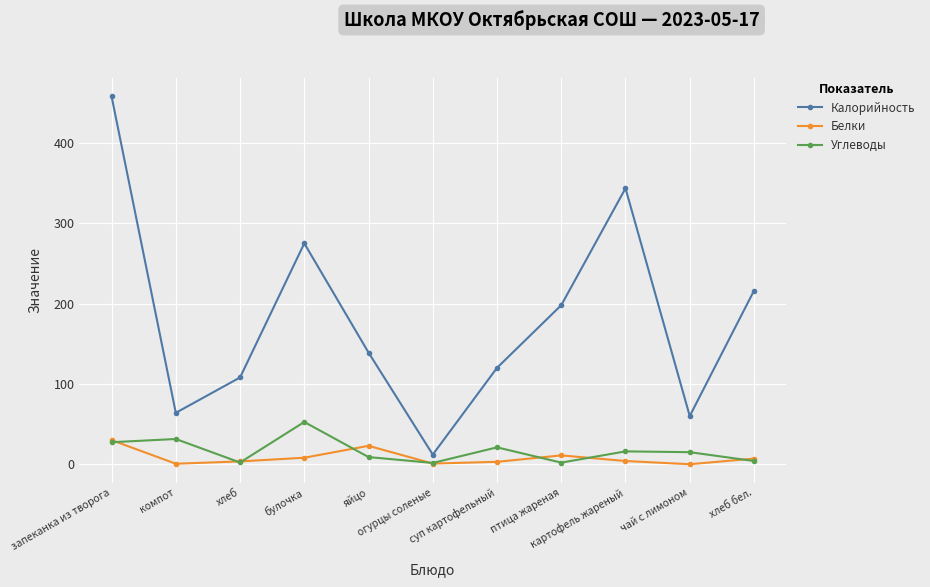

The value of Калорийность at картофель жареный is 343.5. True or false?

True